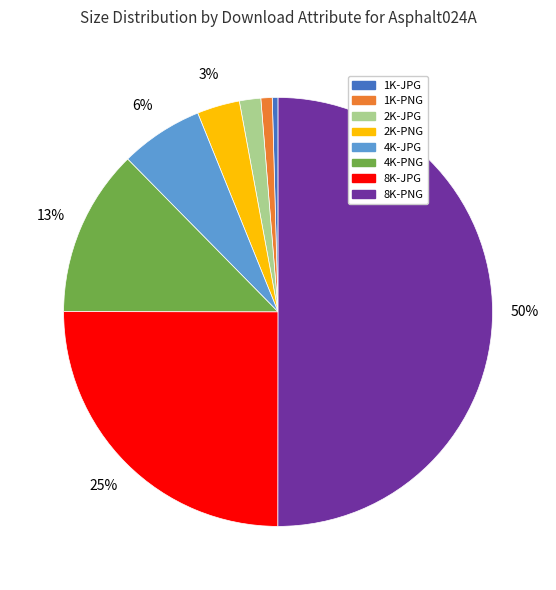

Which slice is the largest?

8K-PNG